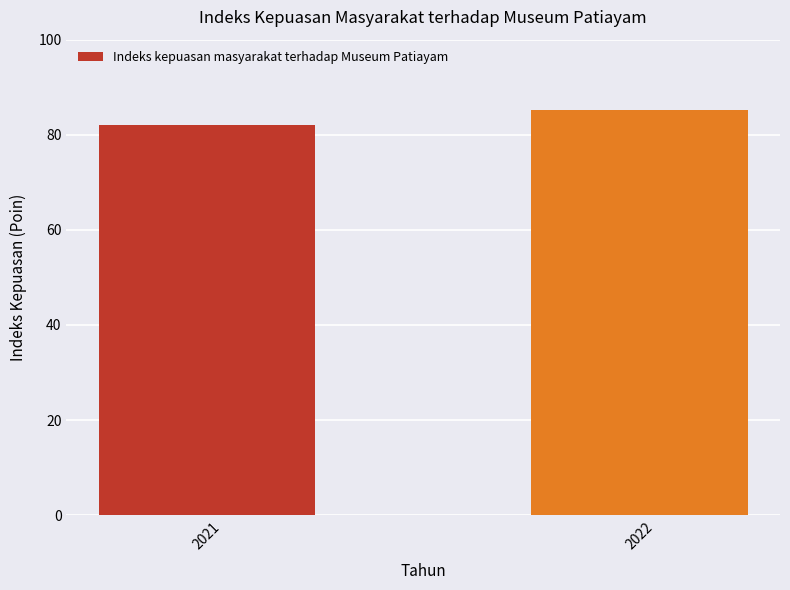

Is it true that the value at 2021 is 49.7?

False